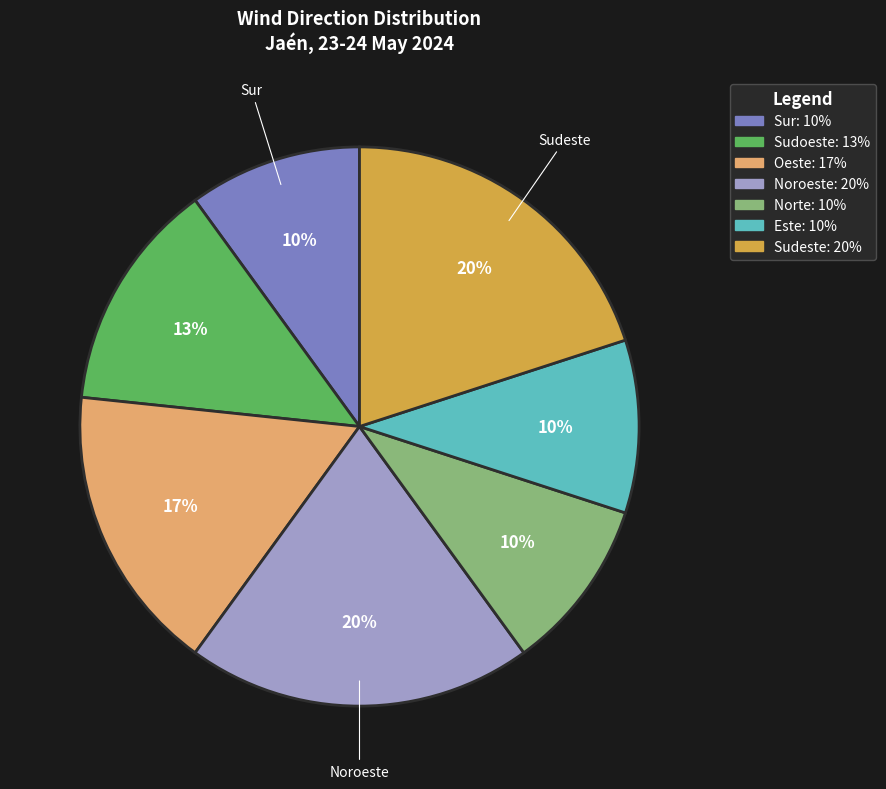

What percentage is the Sudeste slice, to the nearest percent?

20%